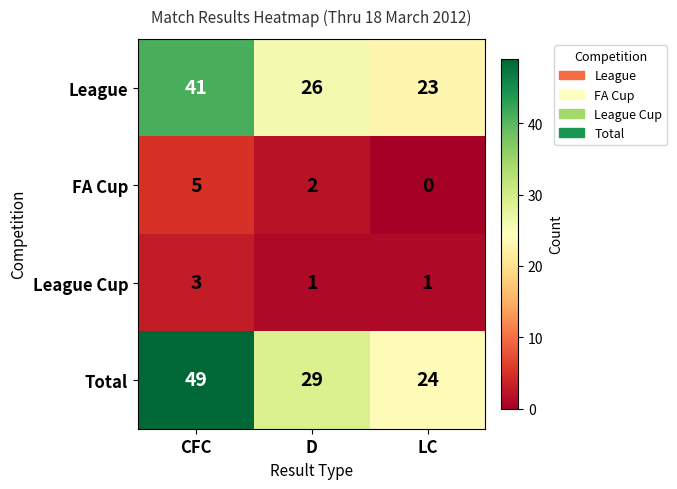

What is the average value of the Total series?

34